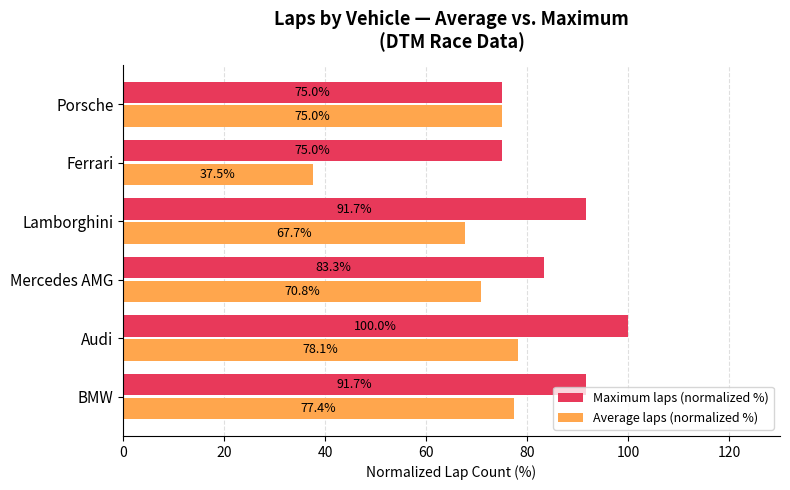

List the series in order of their overall mean, lowest first.

Average laps (normalized %), Maximum laps (normalized %)